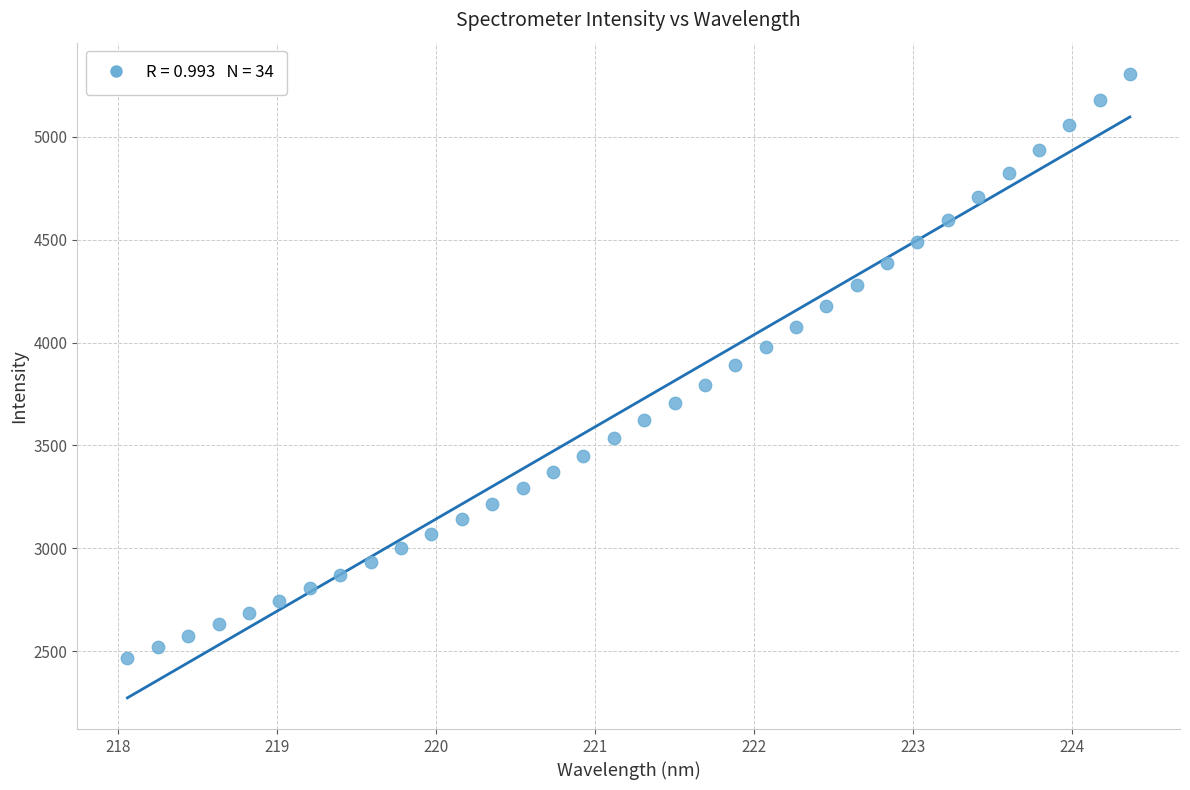

What is the range of X values (max minus min)?

6.3